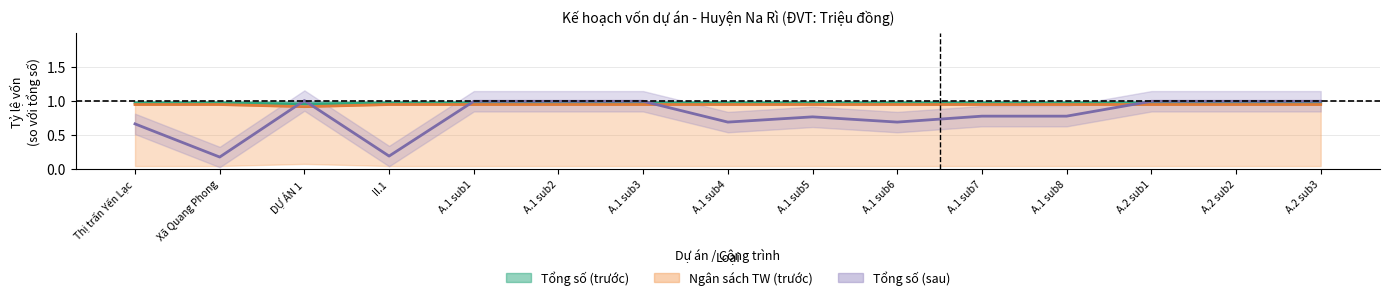

Does the chart display data point markers on the line(s)?

No